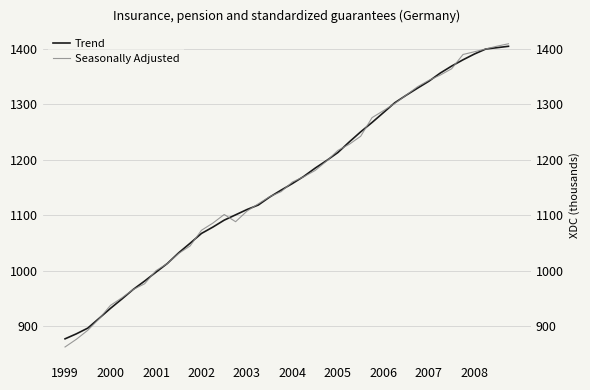

Does the chart display data point markers on the line(s)?

No